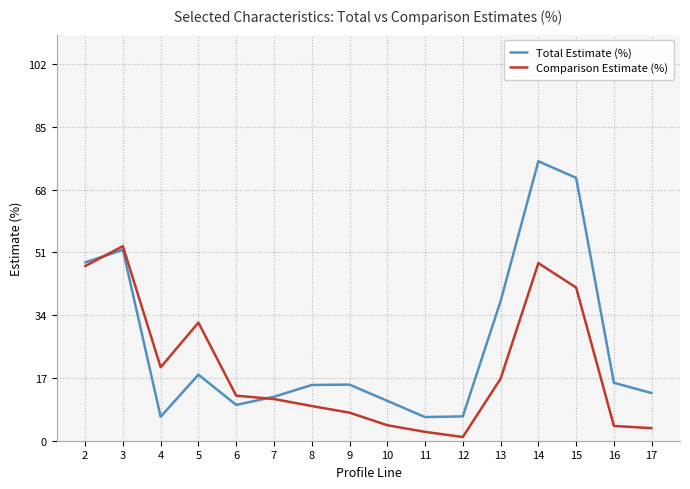

Rank the series by their maximum value, from highest to lowest.

Total Estimate (%), Comparison Estimate (%)